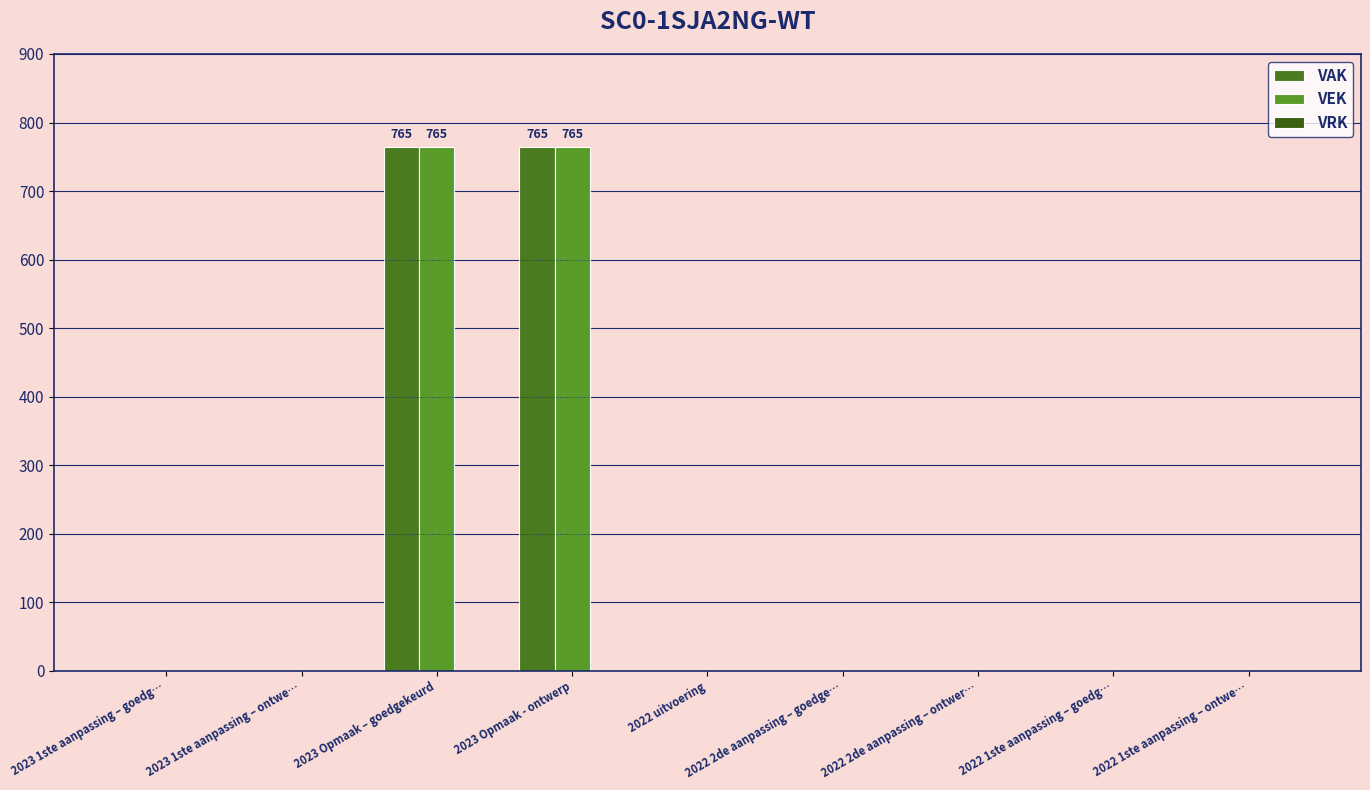

How many values in the VEK series exceed 0?

2